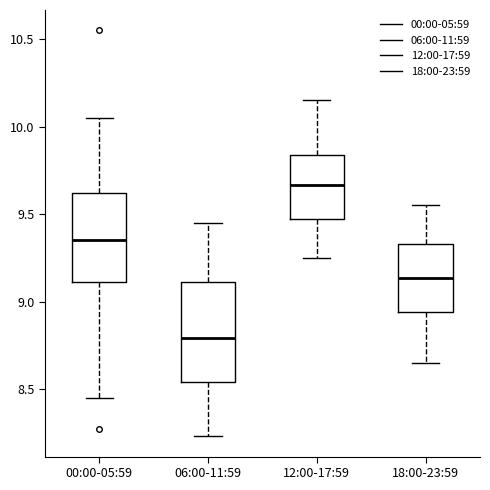

Reading left to right, read every box against the y-axis: the position of its median line, the range the box covers, and the ends of its whiskers. The values are not printed on the chart, so give them approximately, as read against the axis.

00:00-05:59: median 9.35, box 9.10 to 9.60, whiskers 8.45 to 10.05
06:00-11:59: median 8.80, box 8.55 to 9.10, whiskers 8.25 to 9.45
12:00-17:59: median 9.65, box 9.45 to 9.85, whiskers 9.25 to 10.15
18:00-23:59: median 9.15, box 8.95 to 9.35, whiskers 8.65 to 9.55